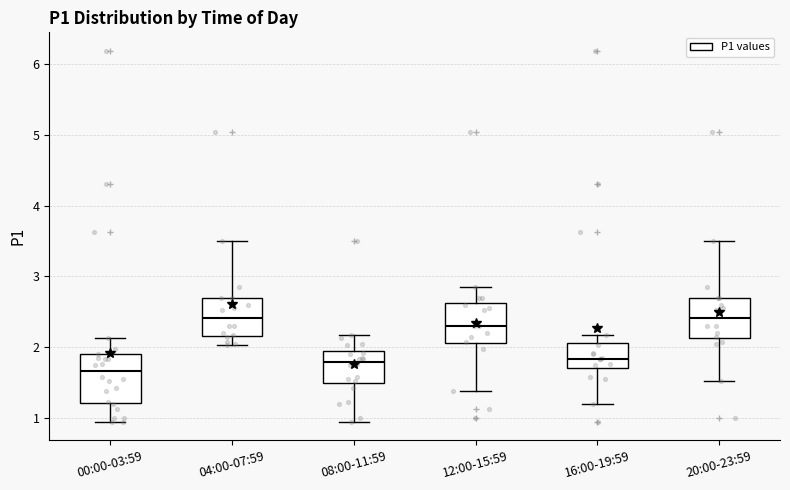

Reading left to right, read every box against the y-axis: the position of its median line, the range the box covers, and the ends of its whiskers. The values are not printed on the chart, so give them approximately, as read against the axis.

00:00-03:59: median 1.7, box 1.2 to 1.9, whiskers 1.0 to 2.1
04:00-07:59: median 2.4, box 2.2 to 2.7, whiskers 2.0 to 3.5
08:00-11:59: median 1.8, box 1.5 to 1.9, whiskers 1.0 to 2.2
12:00-15:59: median 2.3, box 2.1 to 2.6, whiskers 1.4 to 2.9
16:00-19:59: median 1.8, box 1.7 to 2.1, whiskers 1.2 to 2.2
20:00-23:59: median 2.4, box 2.1 to 2.7, whiskers 1.5 to 3.5